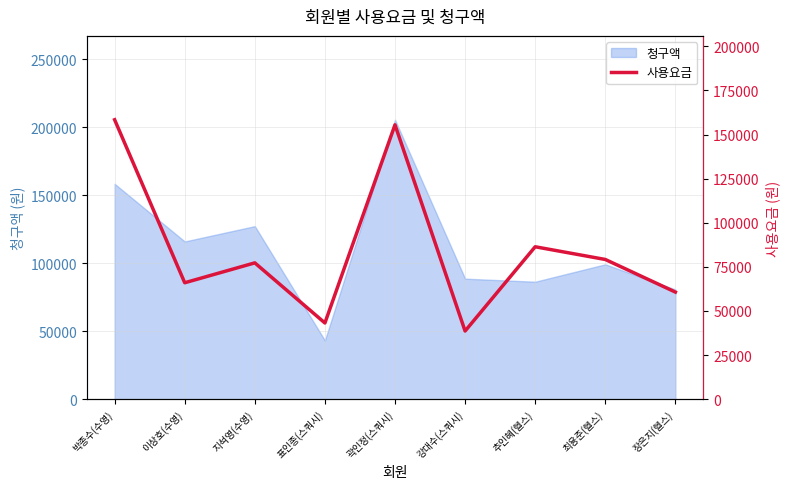

Is it true that the value at 박종수(수영) is 247953?

False